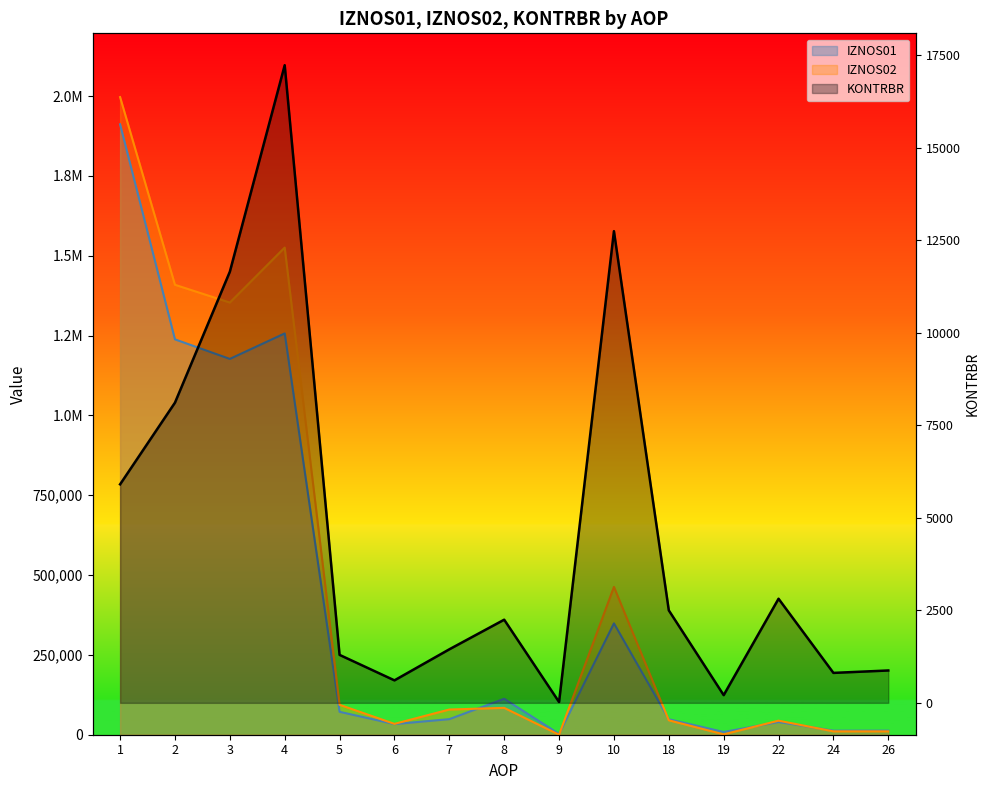

Reading left to right, what are all the values shown in this chart?

IZNOS01: 1=1911523.7	2=1238061.7	3=1176876.8	4=1256704.2	5=71731.4	6=33314.9	7=48770.5	8=112631.1	9=2441.3	10=348716.7	18=48460.0	19=8601.5	22=39858.5	24=12725.0	26=12725.0
IZNOS02: 1=1996741.5	2=1408966.0	3=1353286.2	4=1525501.6	5=93725.4	6=33958.4	7=78941.1	8=84115.2	9=0.0	10=462955.3	18=45184.3	19=1178.6	22=44005.8	24=10495.4	26=10455.4
KONTRBR: 1=5905.0	2=8112.0	3=11650.3	4=17230.8	5=1295.9	6=607.4	7=1446.6	8=2246.9	9=22.0	10=12746.3	18=2498.9	19=208.2	22=2813.1	24=809.2	26=874.5